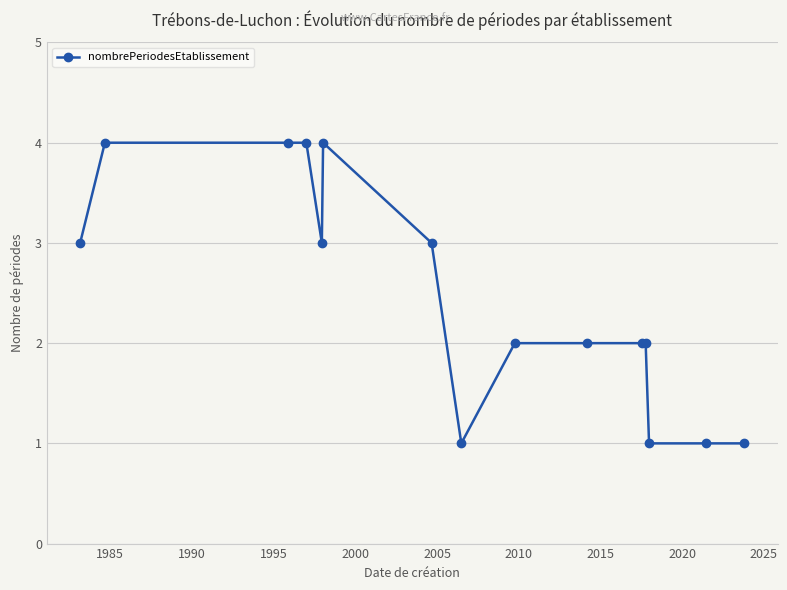

What is the value of the 9th point from the left?

2